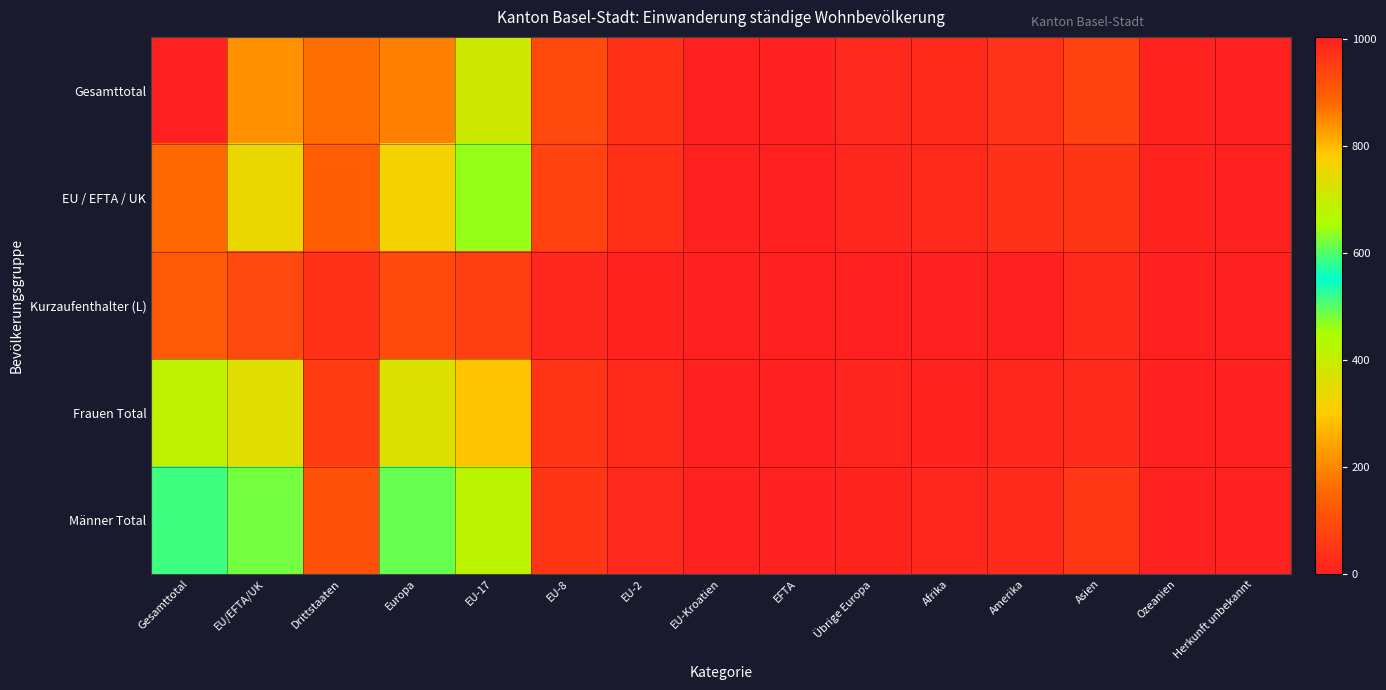

What is the maximum value shown in the chart?

1004